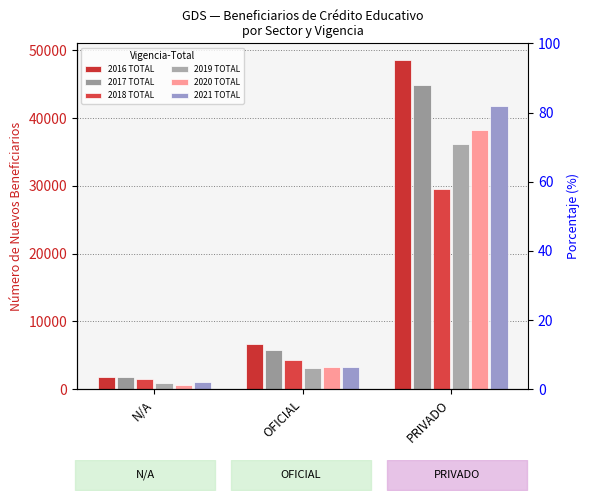

At PRIVADO, list the series in order from largest to smallest.

2016 TOTAL, 2017 TOTAL, 2021 TOTAL, 2020 TOTAL, 2019 TOTAL, 2018 TOTAL